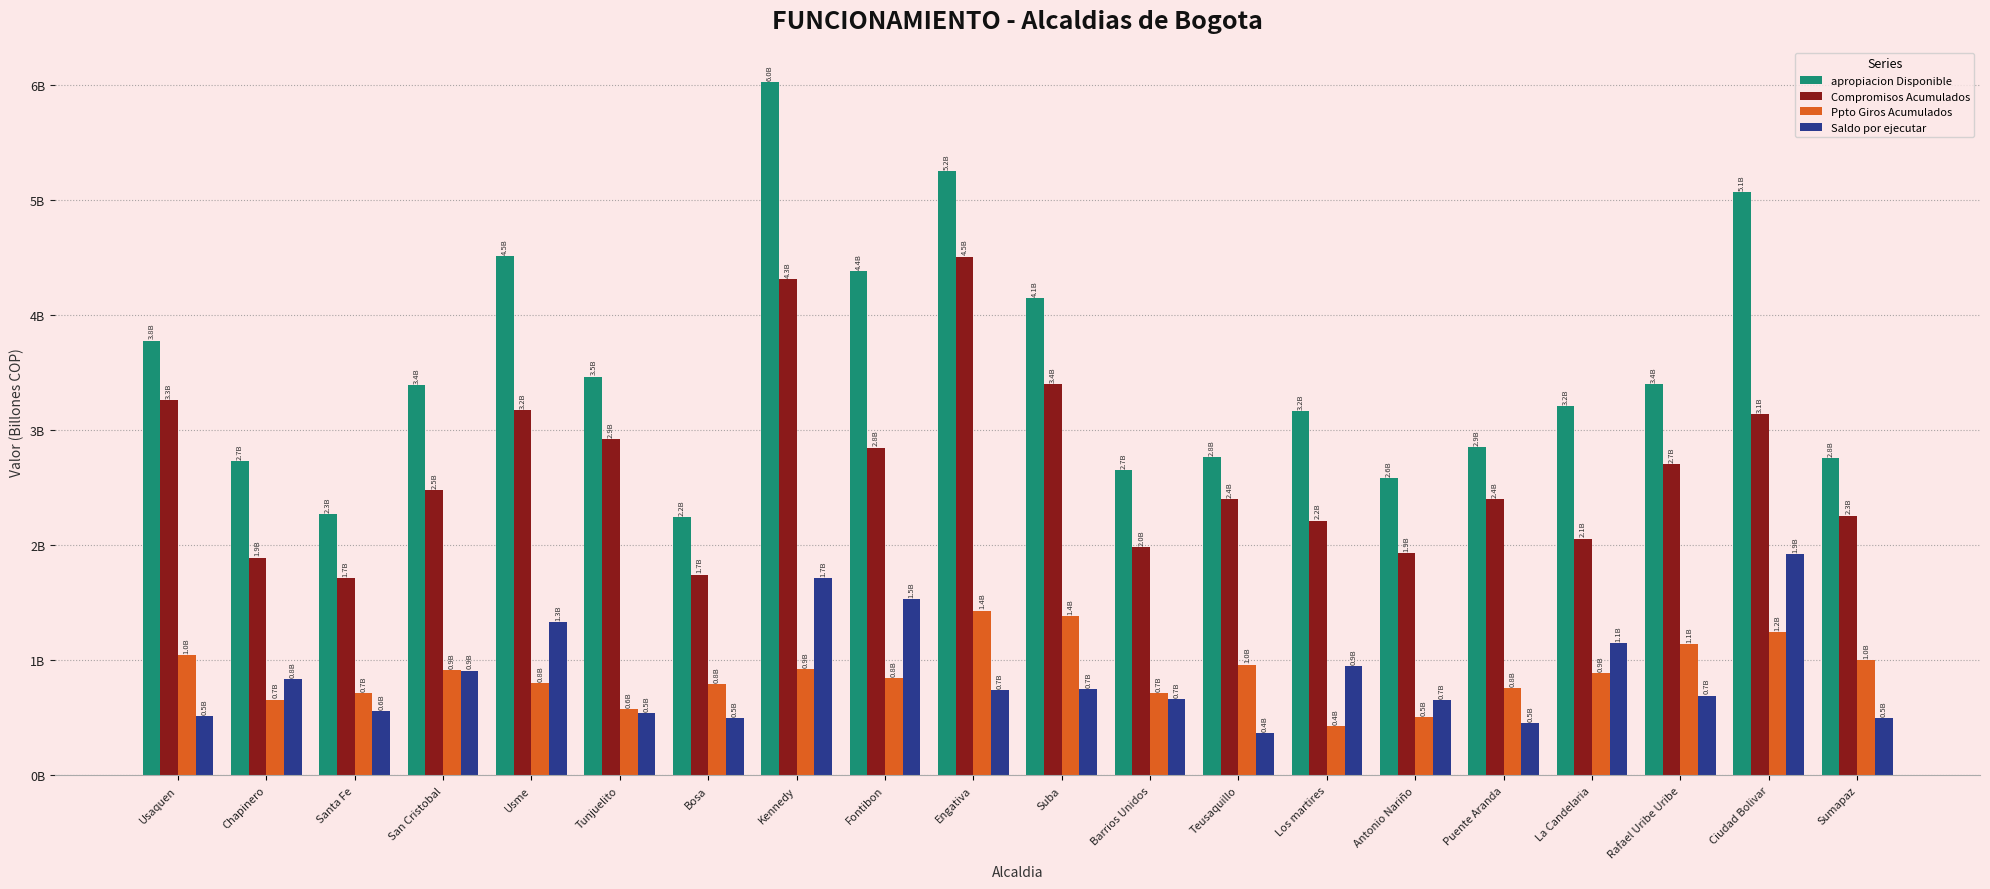

Rank the series by their maximum value, from lowest to highest.

Ppto Giros Acumulados, Saldo por ejecutar, Compromisos Acumulados, apropiacion Disponible